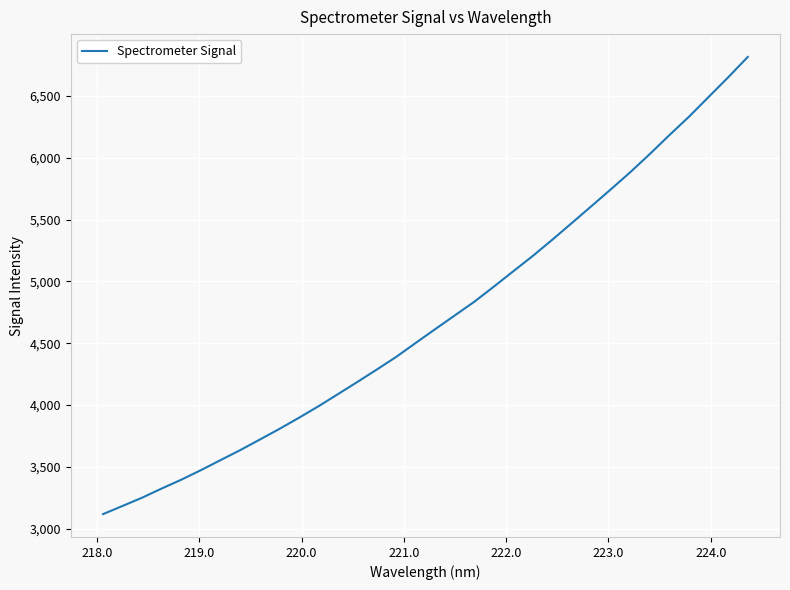

What is the smallest value displayed?

3117.8